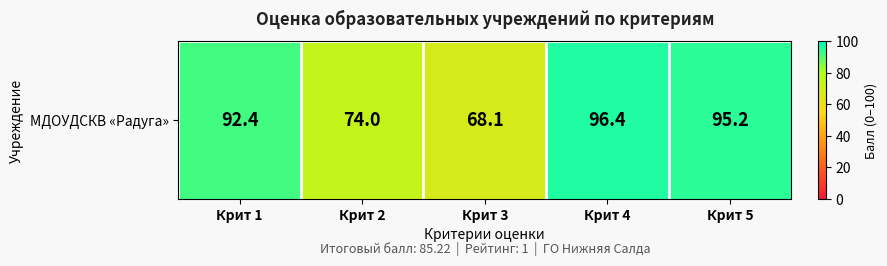

Between Крит 1 and Крит 2, which is larger?

Крит 1